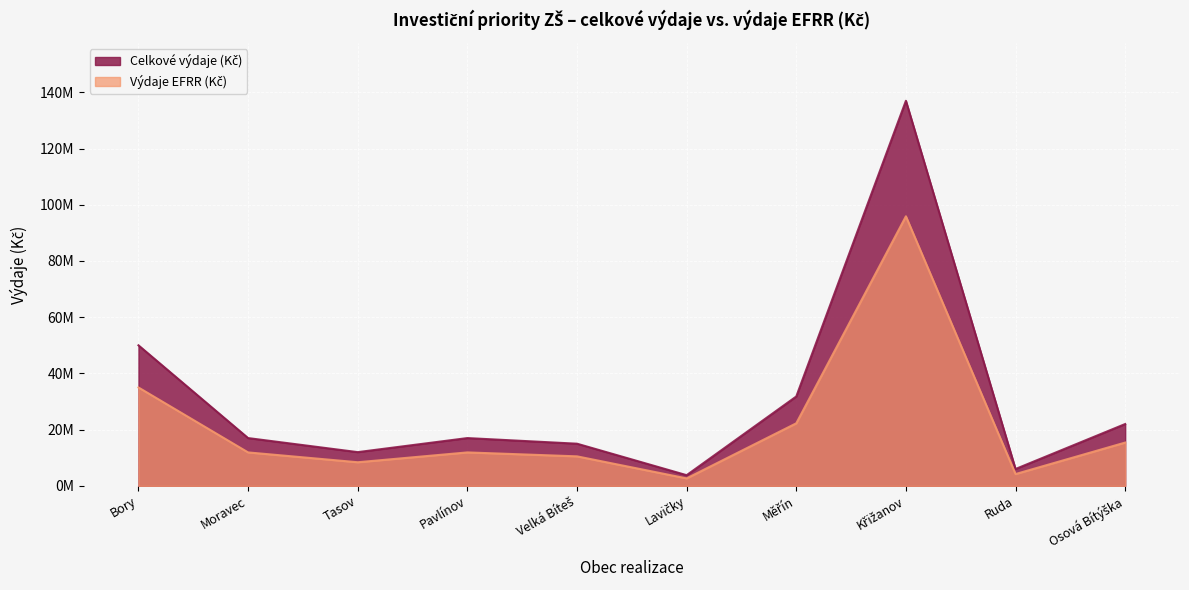

List the series in order of their overall mean, lowest first.

Výdaje EFRR (Kč), Celkové výdaje (Kč)